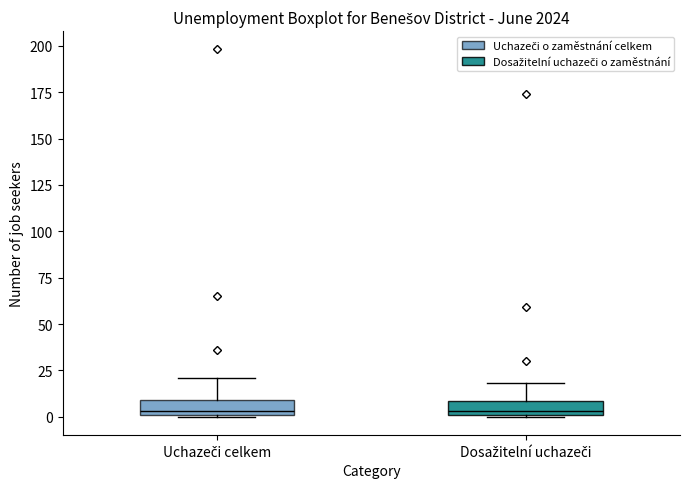

Reading left to right, transcribe this box plot: for each box, give where its median line is, the range the box spans, and where its two whiskers end, as read against the y-axis. The values are not printed on the chart, so give them approximately, as read against the axis.

Uchazeči celkem: median 5, box 0 to 10, whiskers 0 to 20
Dosažitelní uchazeči: median 5, box 0 to 10, whiskers 0 to 20